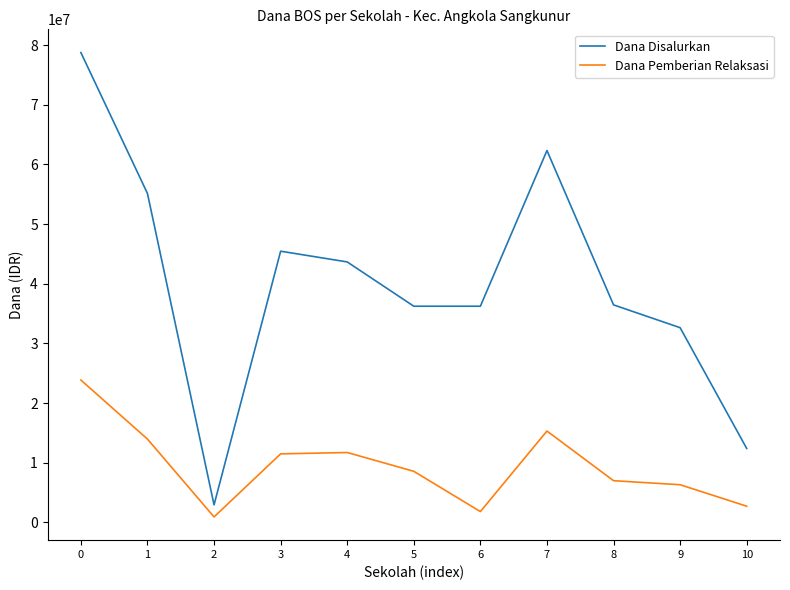

What is the difference between the maximum and second lowest values in the Dana Pemberian Relaksasi series?

22050000